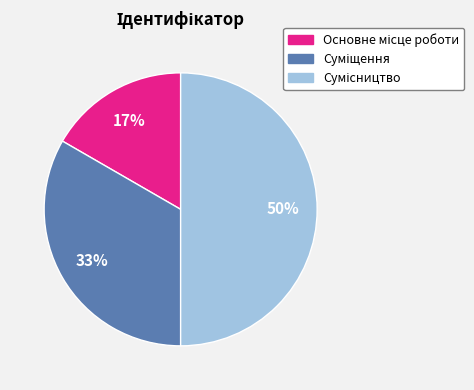

To the nearest percent, what is the difference between the largest and smallest slice percentages?

33%